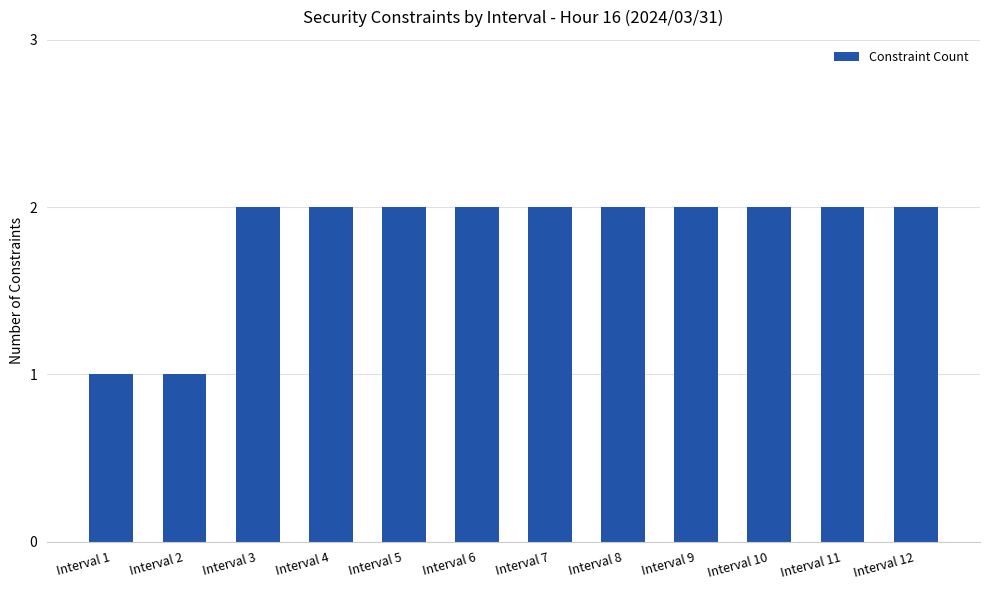

How many categories are shown in the chart?

12